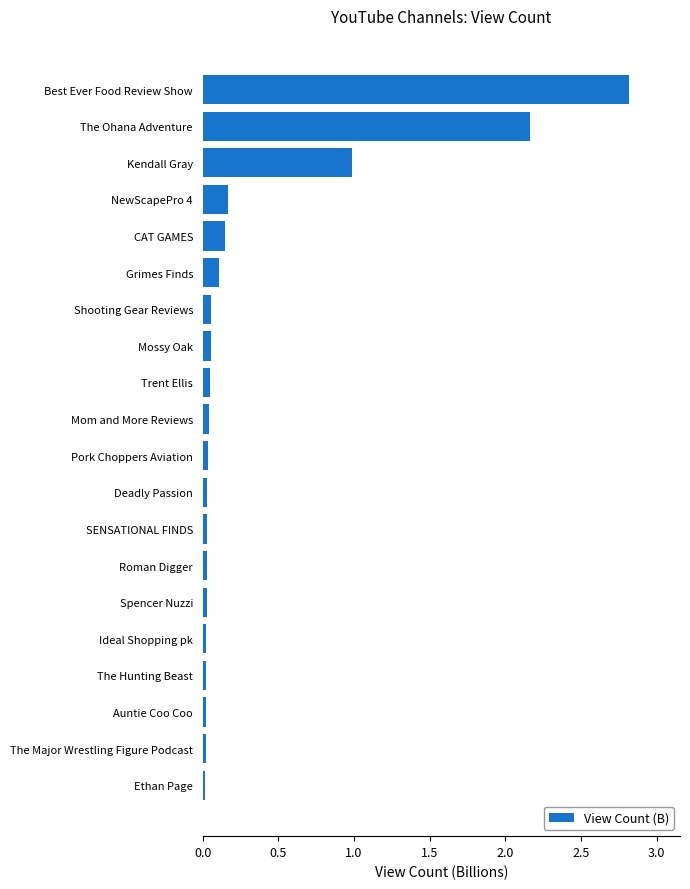

What is the sum of all values?

6.8